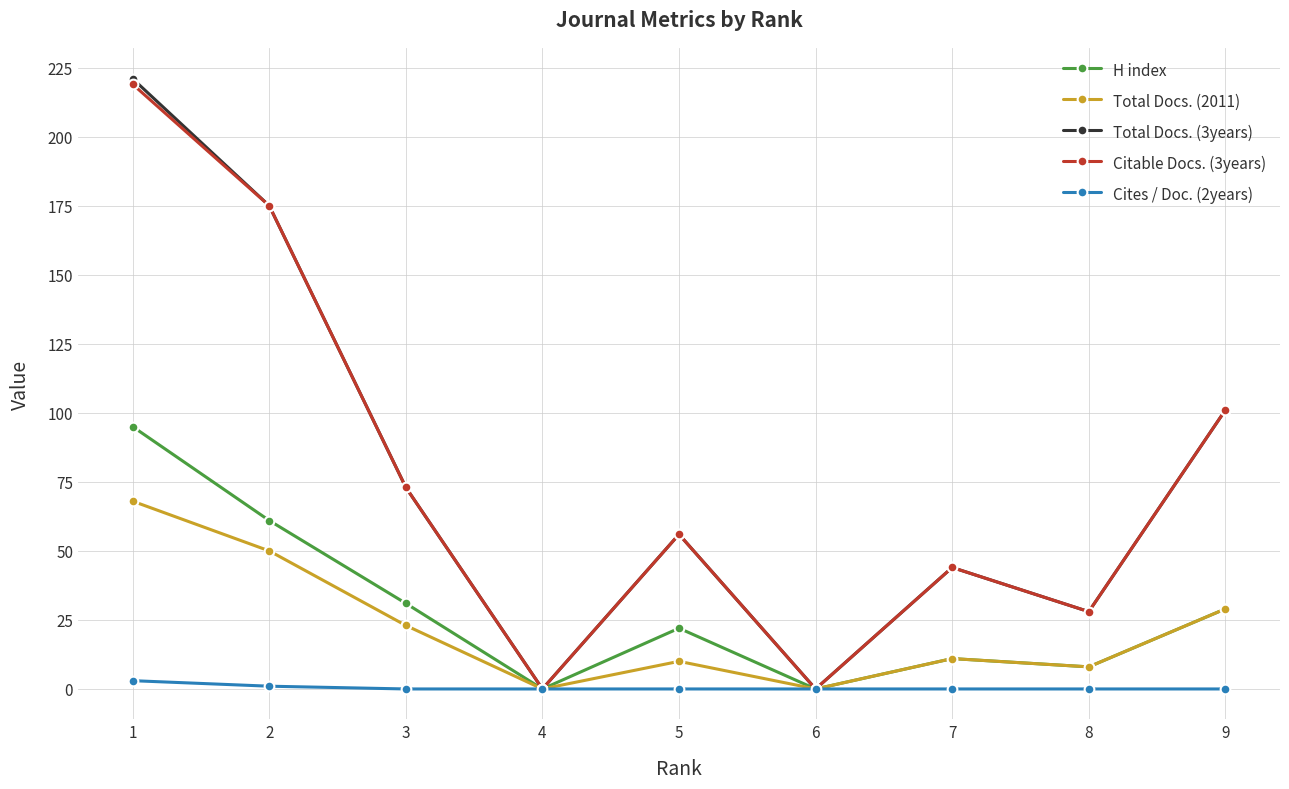

True or false: H index has more than 2 interior local peaks.

False